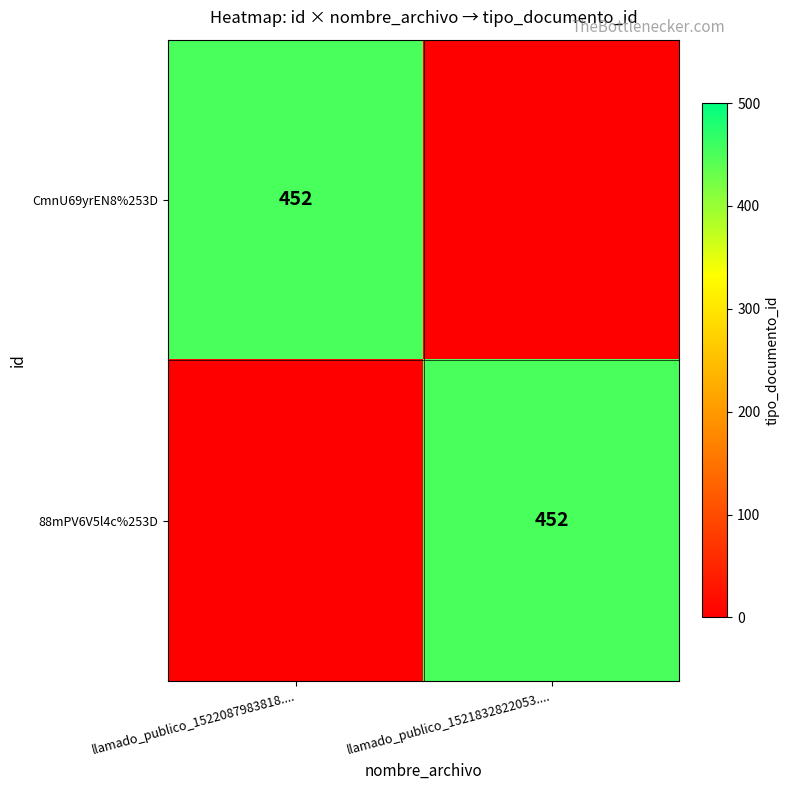

The value of 88mPV6V5l4c%253D at llamado_publico_1521832822053.... is 209. True or false?

False